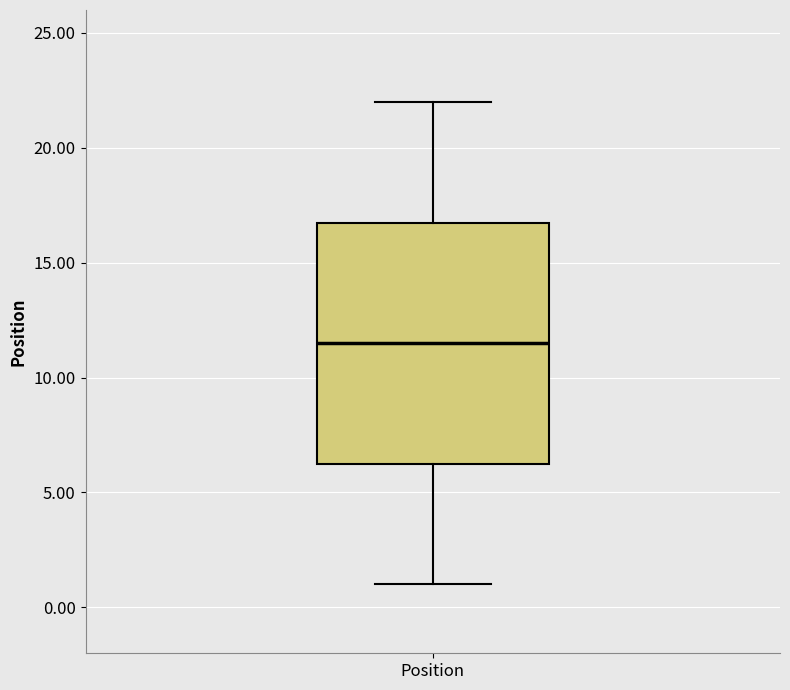

Where does the median line of the box for Position sit on the y-axis? The values are not printed on the chart, so give them approximately, as read against the axis.

11.5